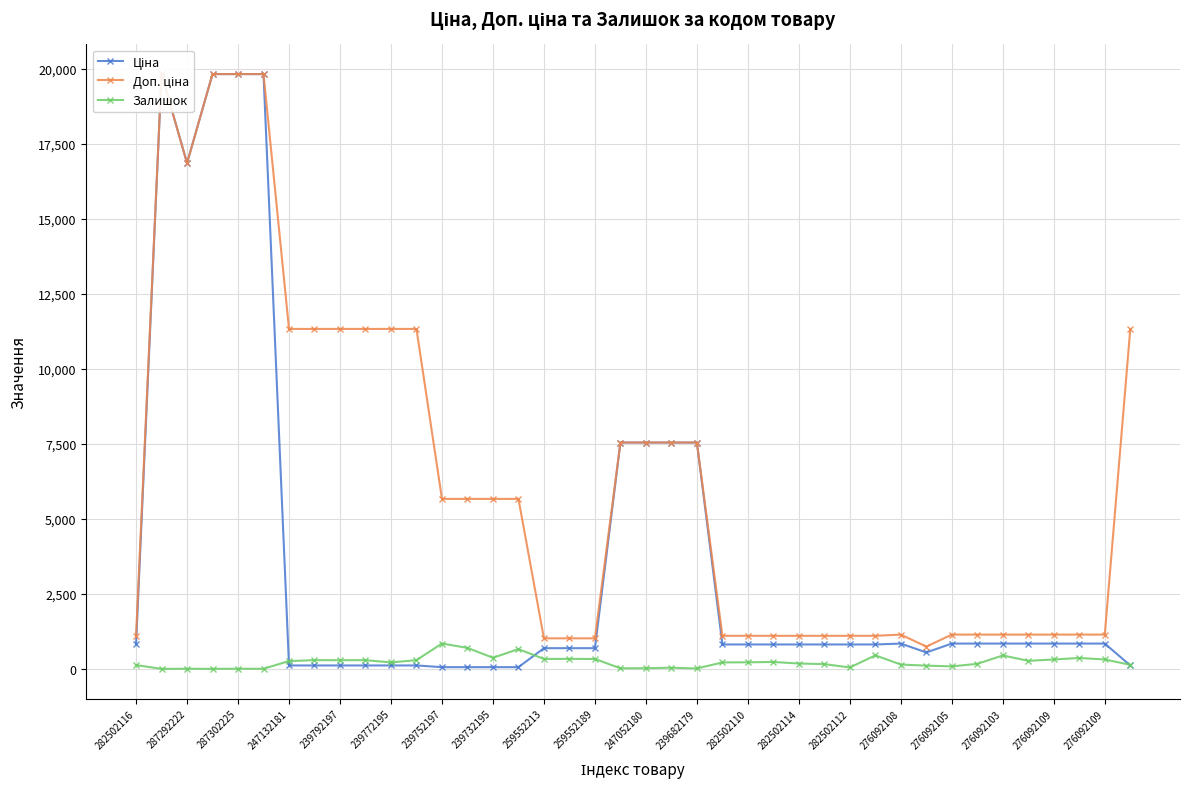

Is the value of Ціна at 276092108 greater than the value of Доп. ціна at 239732195?

No